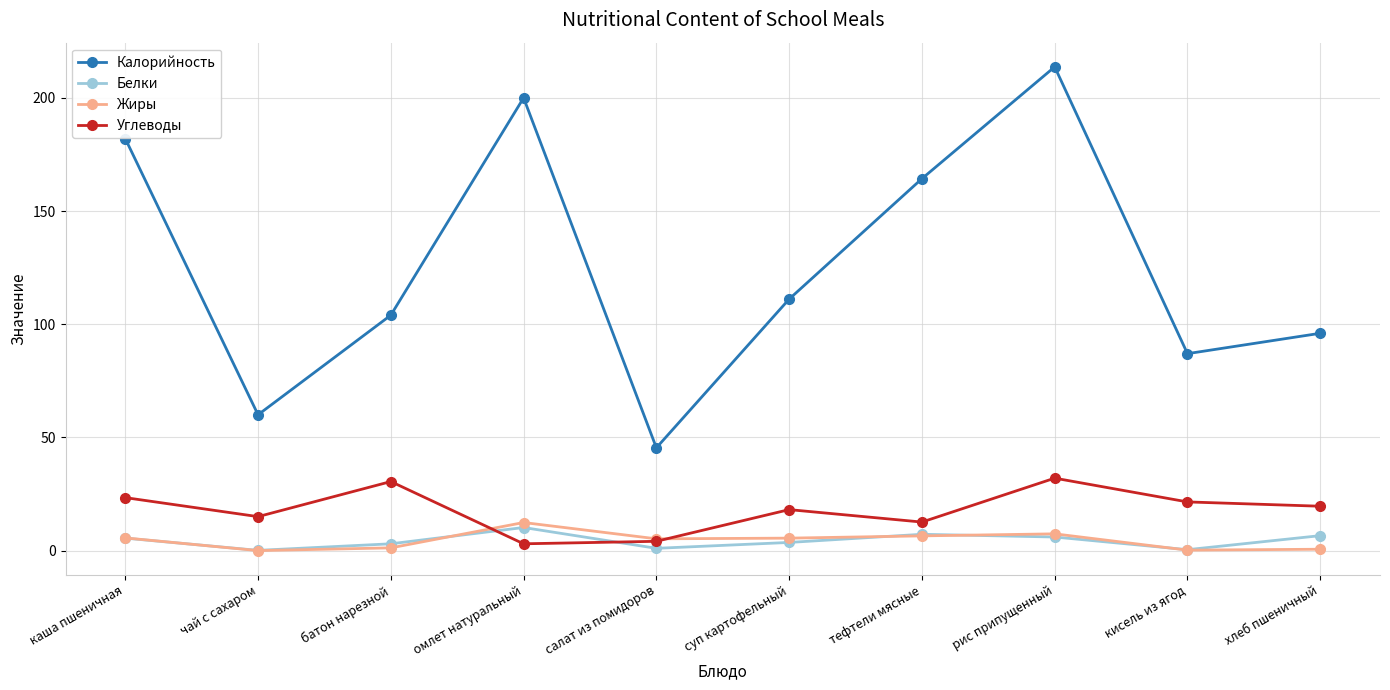

Which series has the largest range (max minus min)?

Калорийность